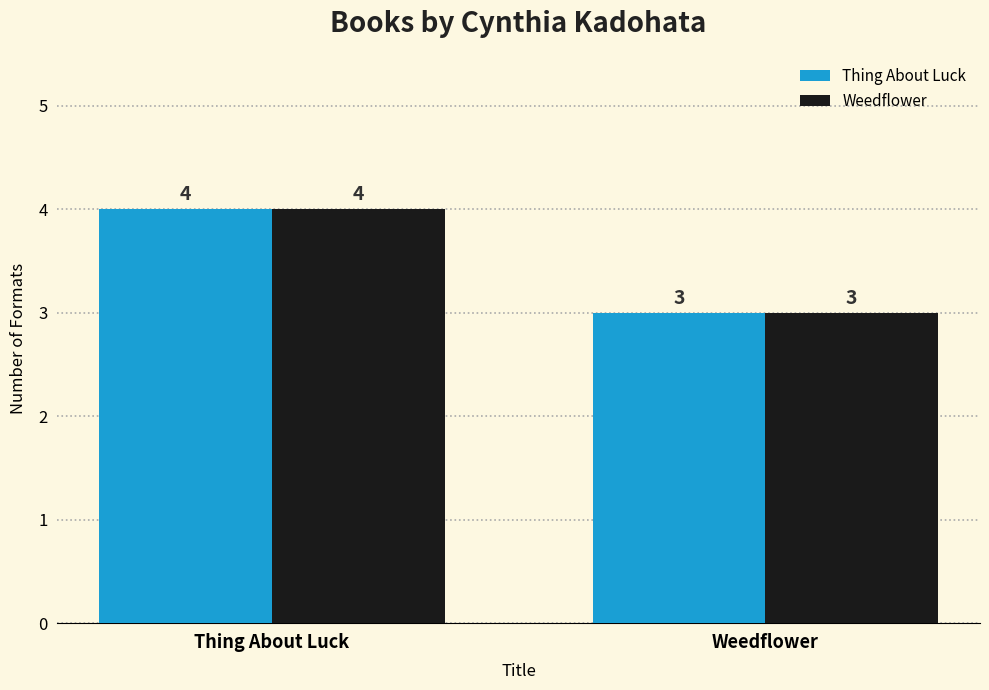

Reading right to left, transcribe all the data shown in this chart.

Thing About Luck: 3	4
Weedflower: 3	4